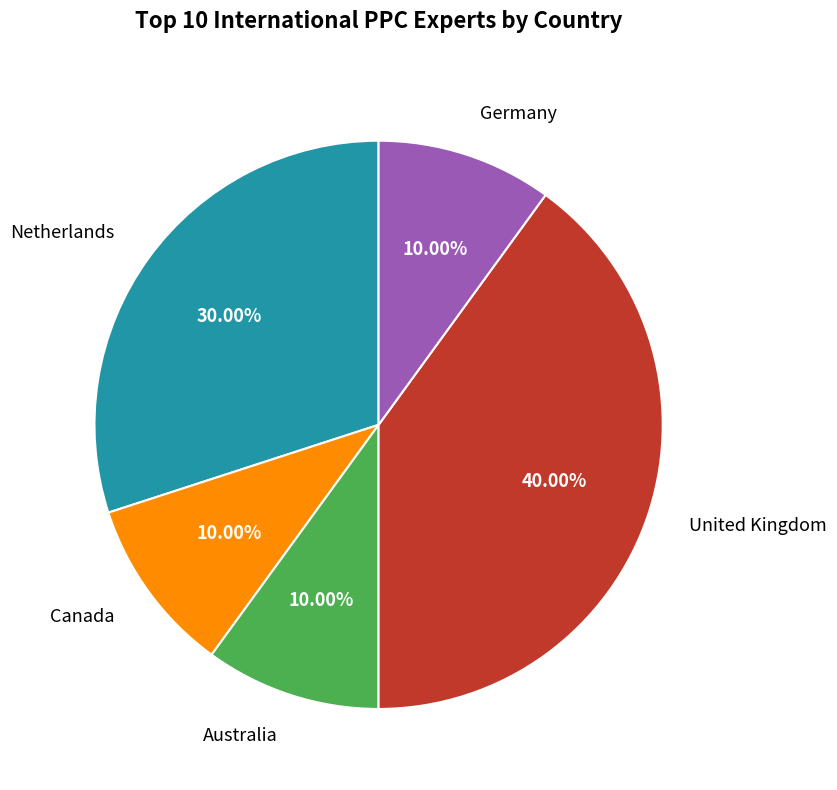

What percentage do Germany and Australia together represent?

20.0%